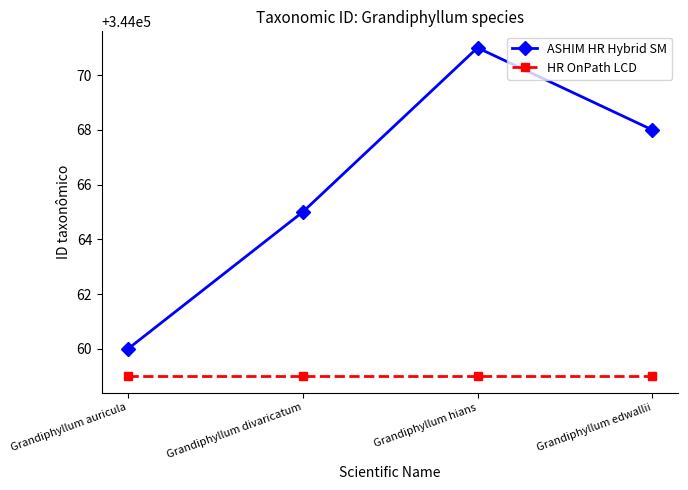

List the series in order of their overall mean, highest first.

ASHIM HR Hybrid SM, HR OnPath LCD